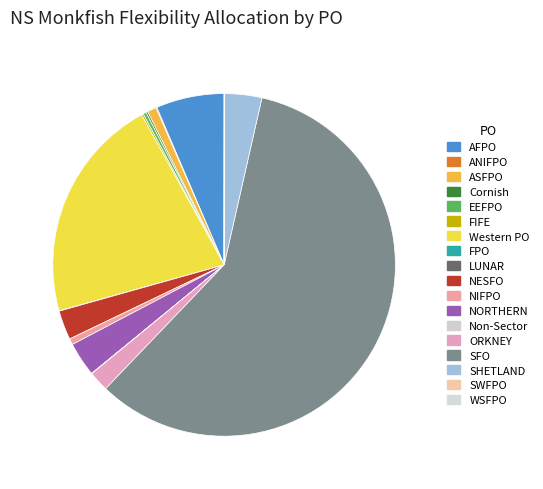

To the nearest percent, what percentage of the pie is AFPO?

6%